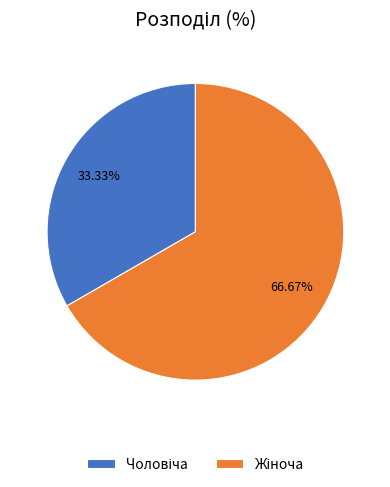

Does any single category account for the majority?

Yes